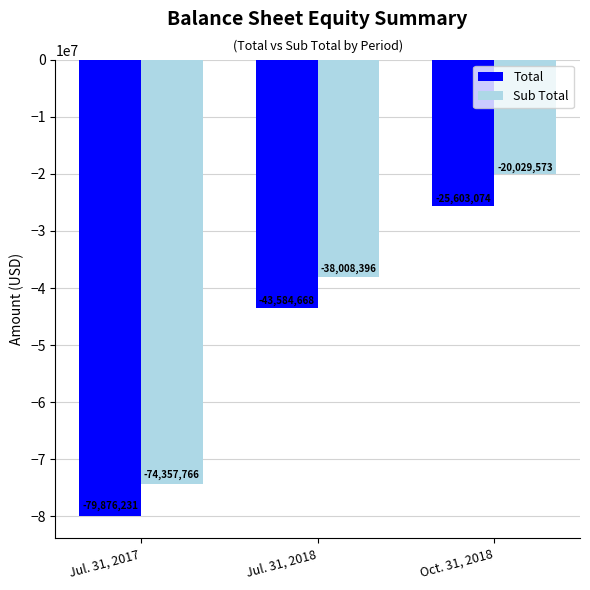

What is the lowest value of the Sub Total series?

-74357766